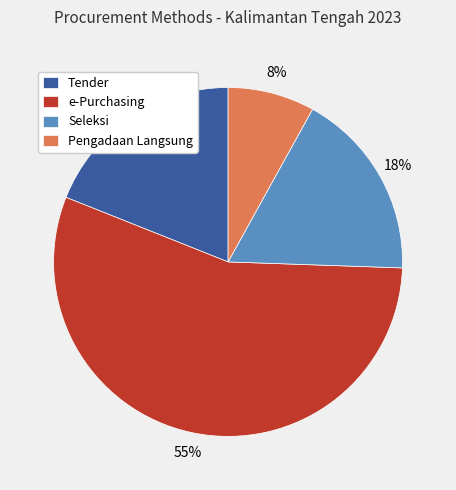

Rank the categories by value from lowest to highest.

Pengadaan Langsung, Seleksi, Tender, e-Purchasing